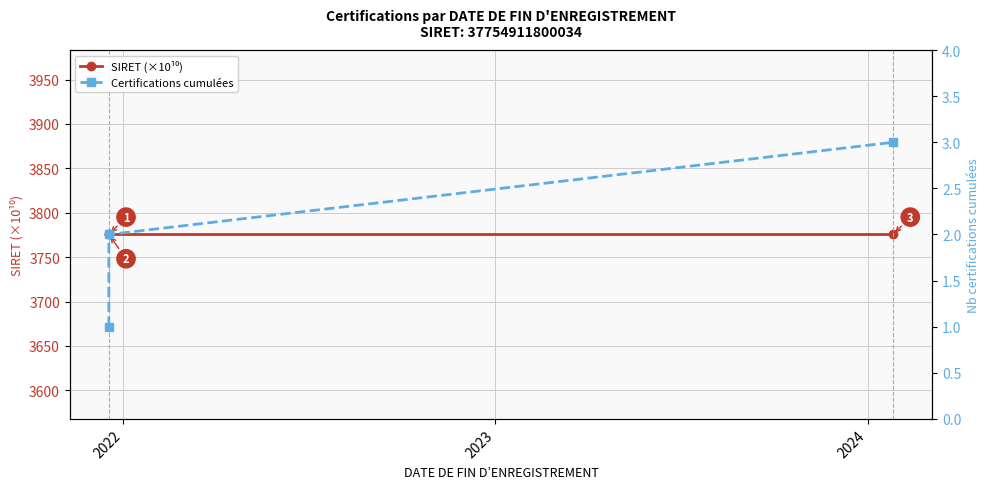

Does the chart display data point markers on the line(s)?

Yes